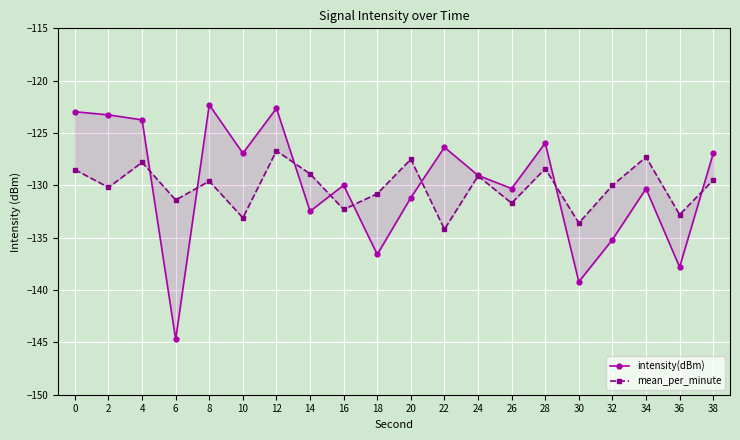

Which label corresponds to the smallest value in the chart?

6